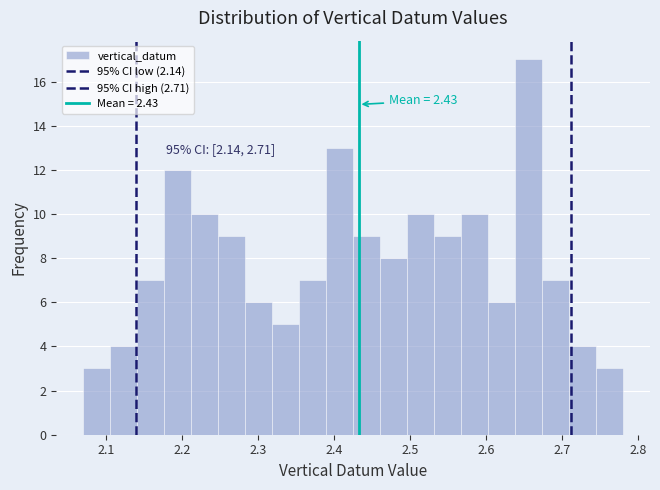

Around what value on the x-axis is the tallest bar? Give the approximate position of its centre, as read against the axis.

2.66